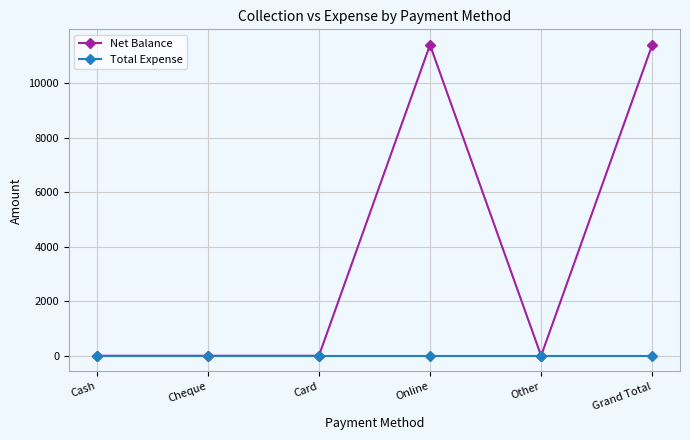

Count the Net Balance values in the range 0 to 11400.

6